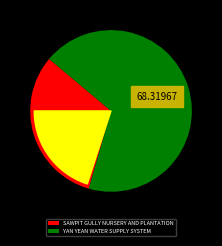

Do SAWPIT GULLY NURSERY AND PLANTATION and YAN YEAN WATER SUPPLY SYSTEM together represent more than half of the pie?

Yes